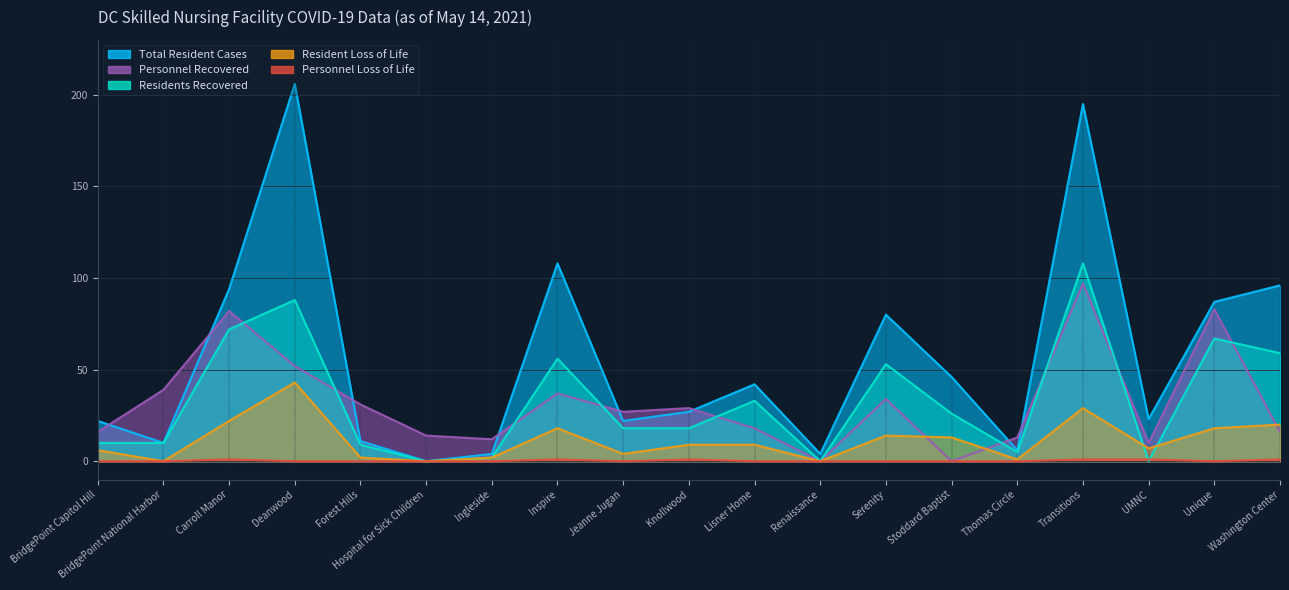

At how many categories does at least one series exceed 203?

1